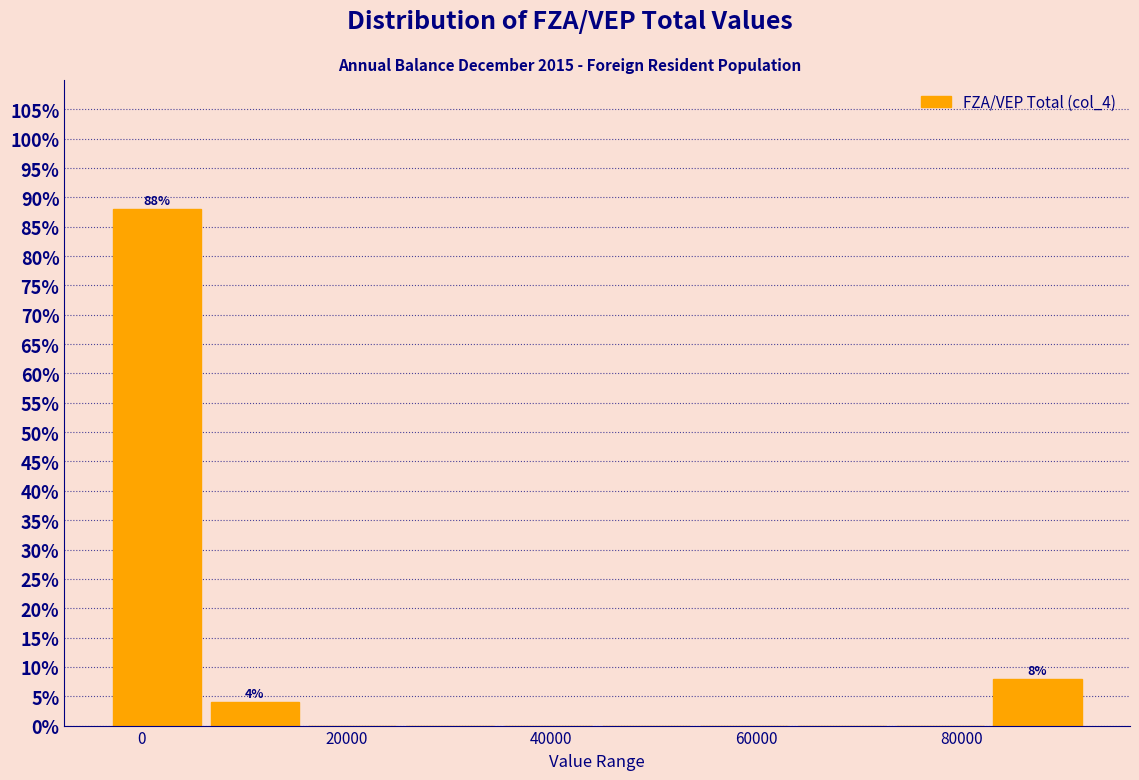

Over which range of the x-axis is the bar tallest?

-4000 to 6000